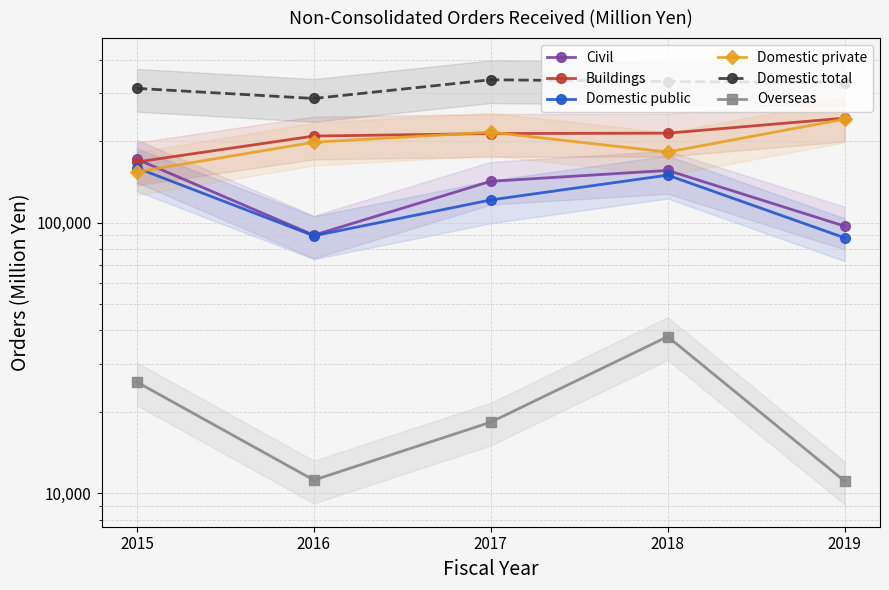

What is the maximum value shown in the chart?

337170